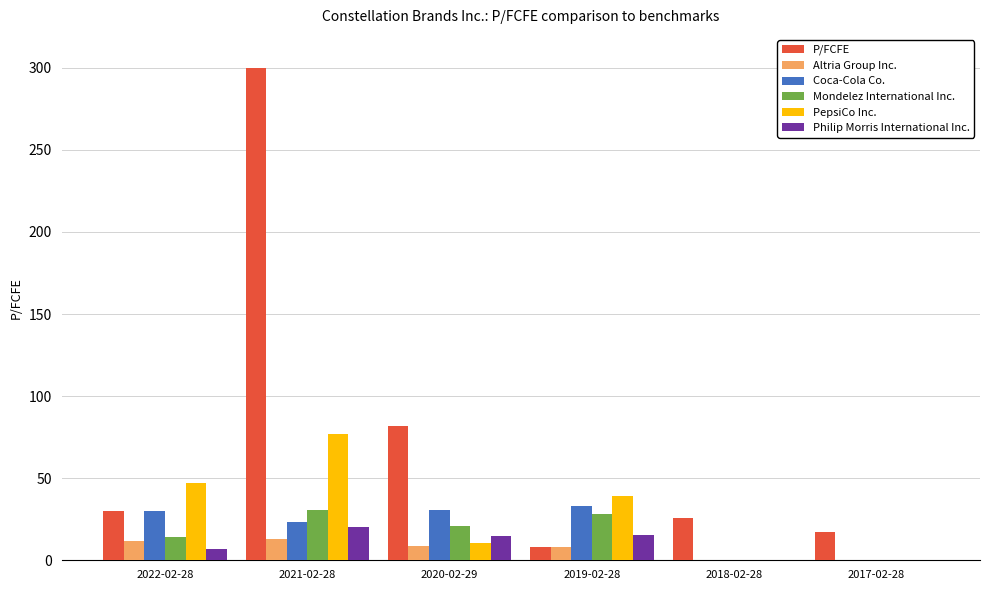

True or false: Mondelez International Inc. has a value of 0.0 at 2017-02-28.

True